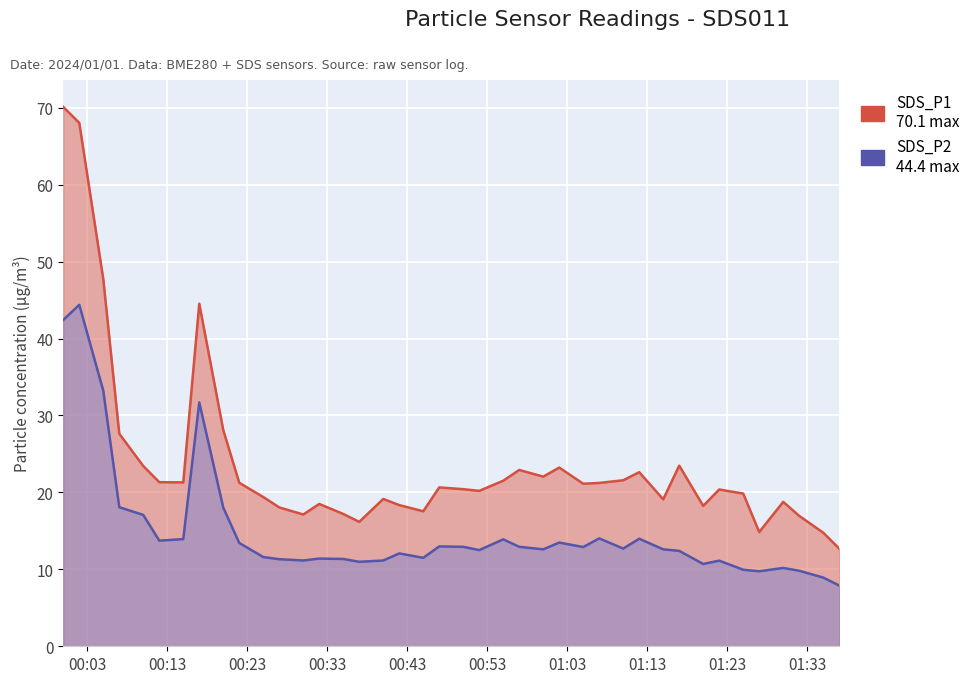

Is it true that SDS_P1 equals 7.1 at 2024/01/01 01:25?

False